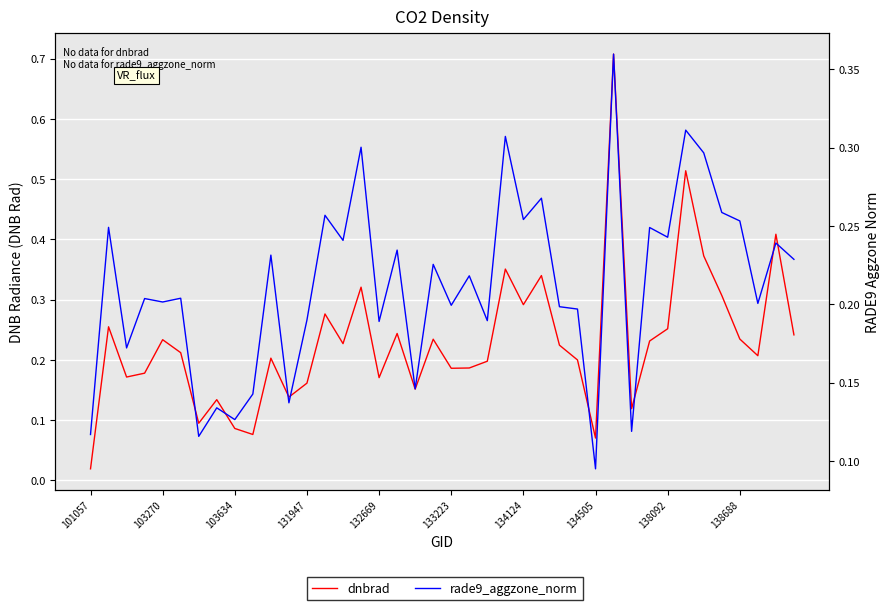

True or false: dnbrad and rade9_aggzone_norm cross at least once.

True